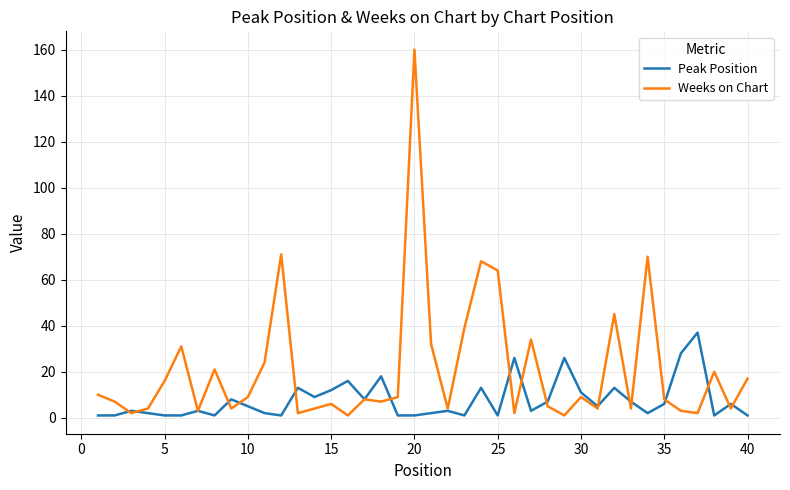

What is the highest value of the Weeks on Chart series?

160